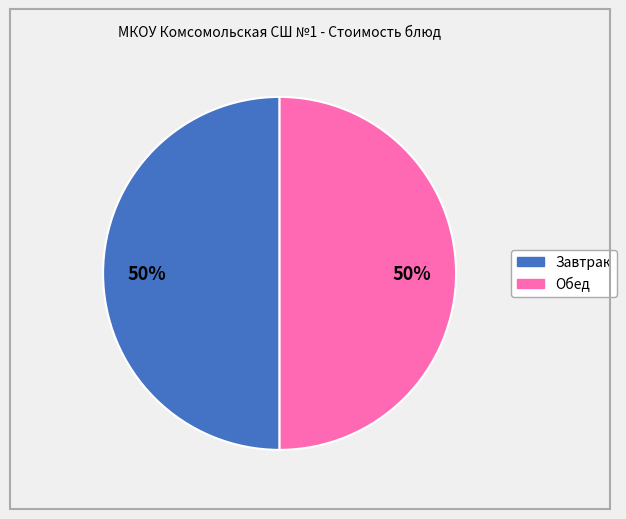

To the nearest percent, what is the average slice percentage?

50%